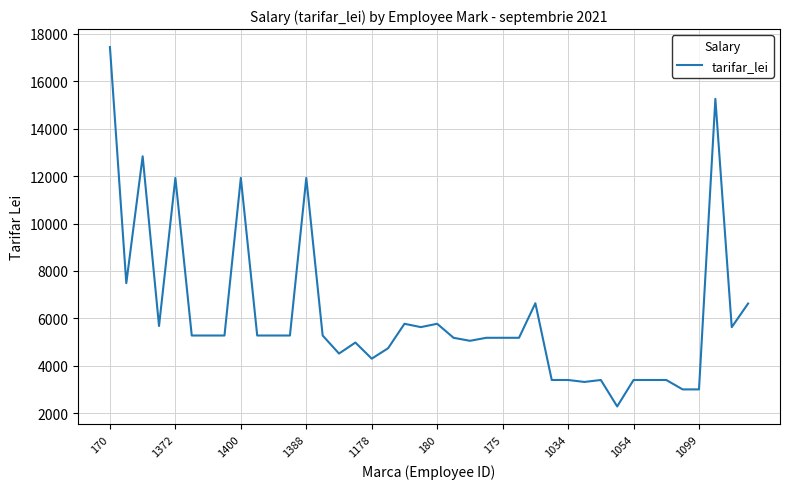

What is the smallest value displayed?

2288